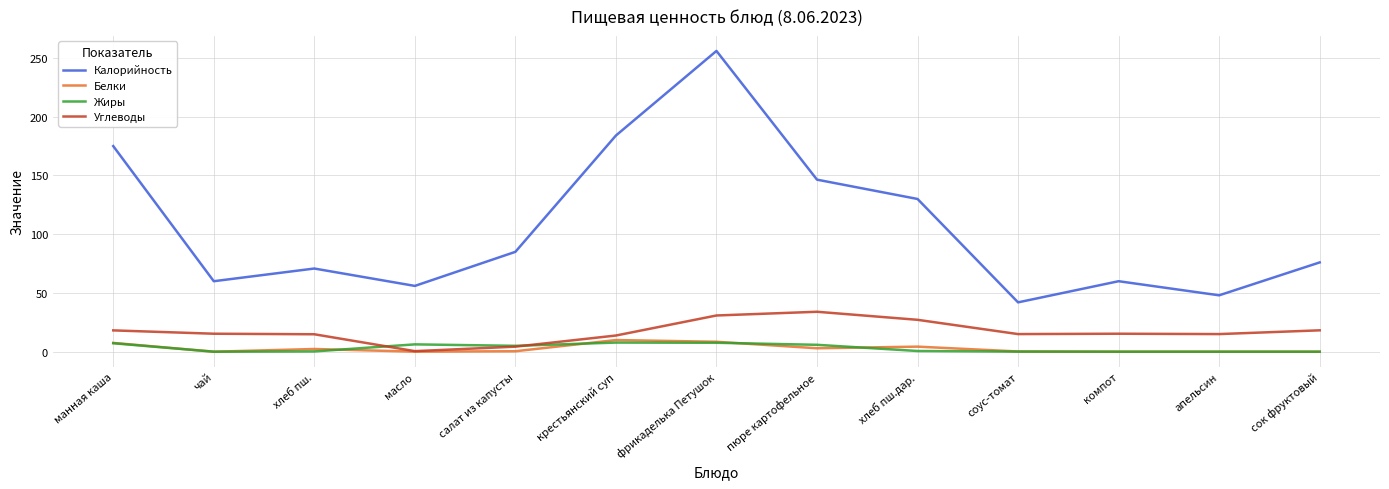

True or false: Калорийность and Белки cross at least once.

False